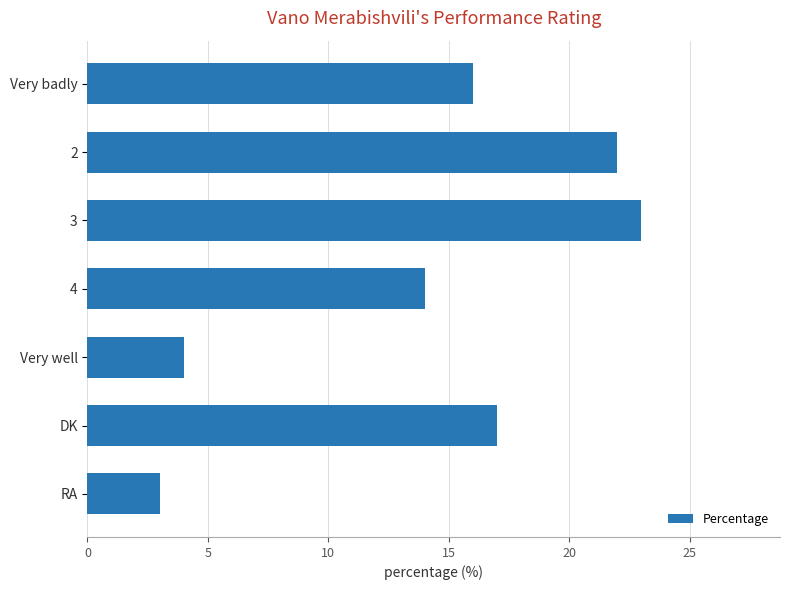

What is the minimum value shown in the chart?

3